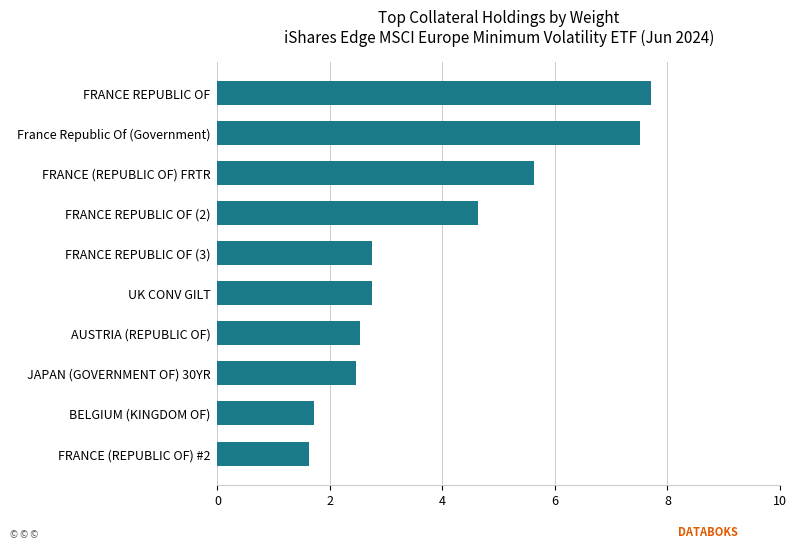

Reading top to bottom, transcribe all the data shown in this chart.

7.7	7.5	5.6	4.6	2.7	2.7	2.5	2.5	1.7	1.6